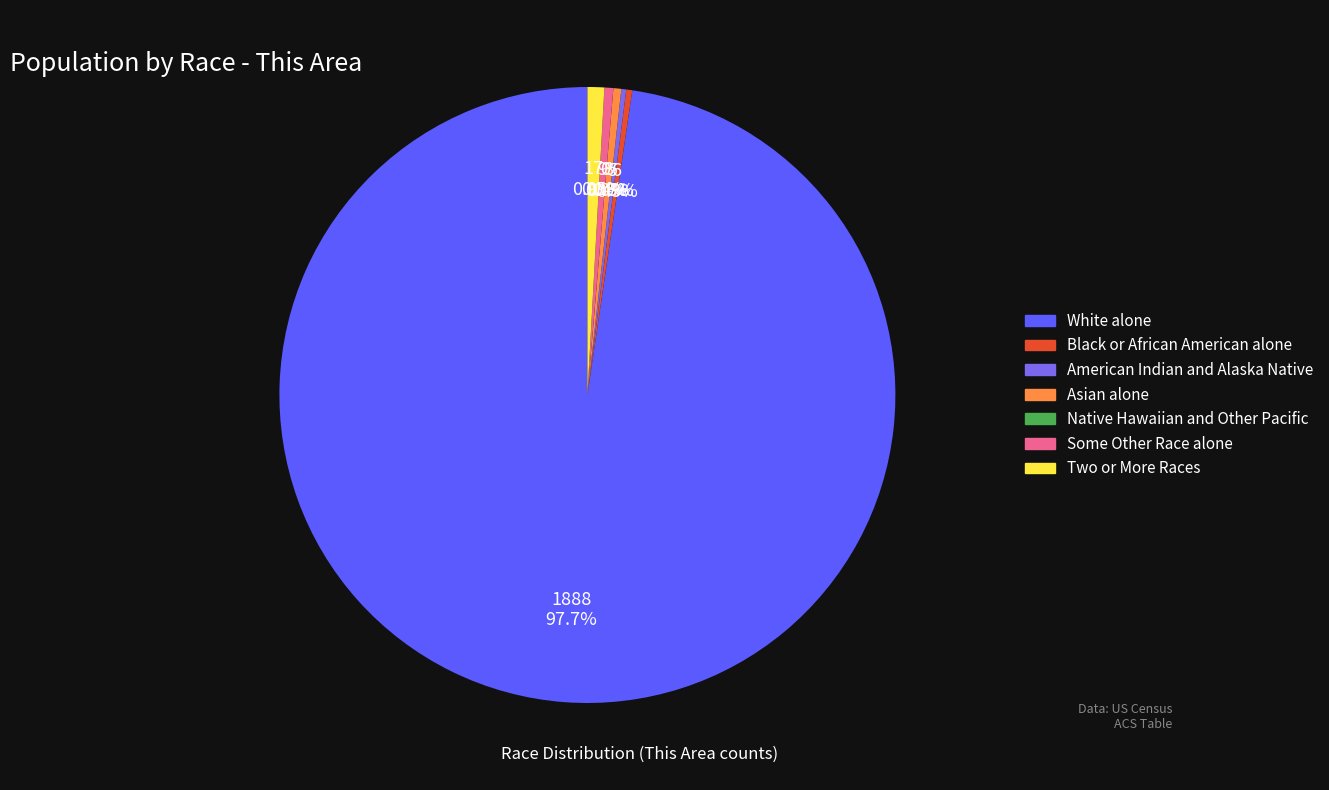

What is the change in value from White alone to American Indian and Alaska Native?

-1883